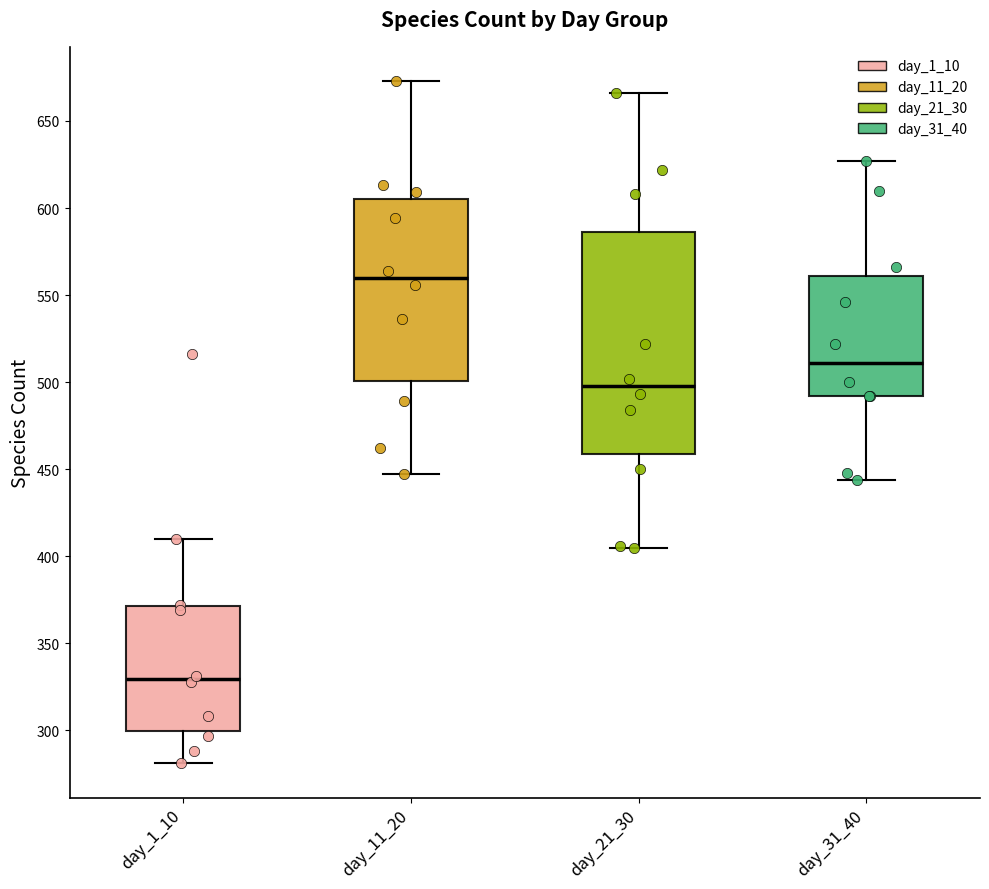

Reading left to right, read every box against the y-axis: the position of its median line, the range the box covers, and the ends of its whiskers. The values are not printed on the chart, so give them approximately, as read against the axis.

day_1_10: median 330, box 300 to 370, whiskers 280 to 410
day_11_20: median 560, box 500 to 605, whiskers 445 to 675
day_21_30: median 500, box 460 to 585, whiskers 405 to 665
day_31_40: median 510, box 490 to 560, whiskers 445 to 625